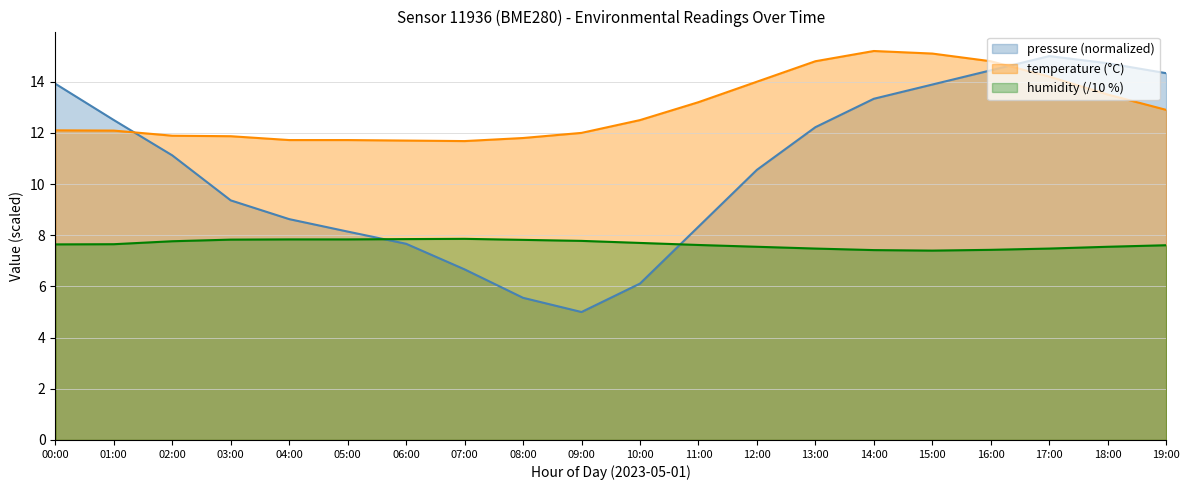

In pressure, how many points are lower than both neighbors (excluding endpoints)?

1